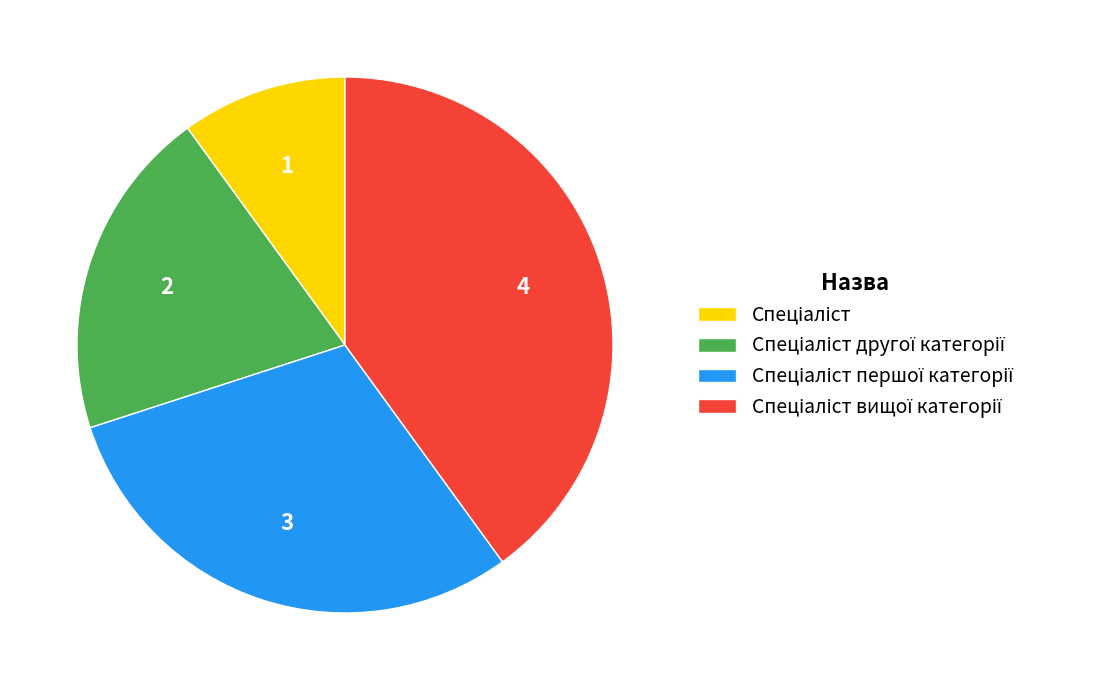

Is there a majority slice in this chart?

No